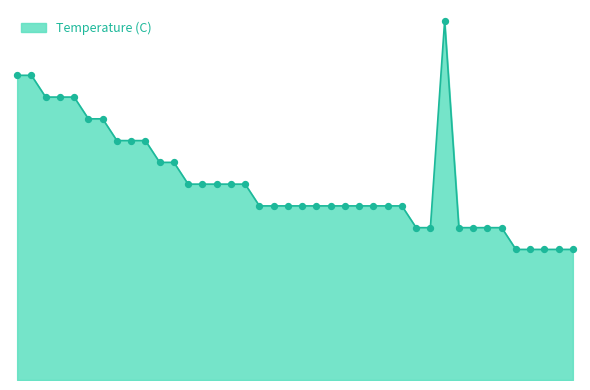

Is this an area chart (filled region under the line)?

Yes